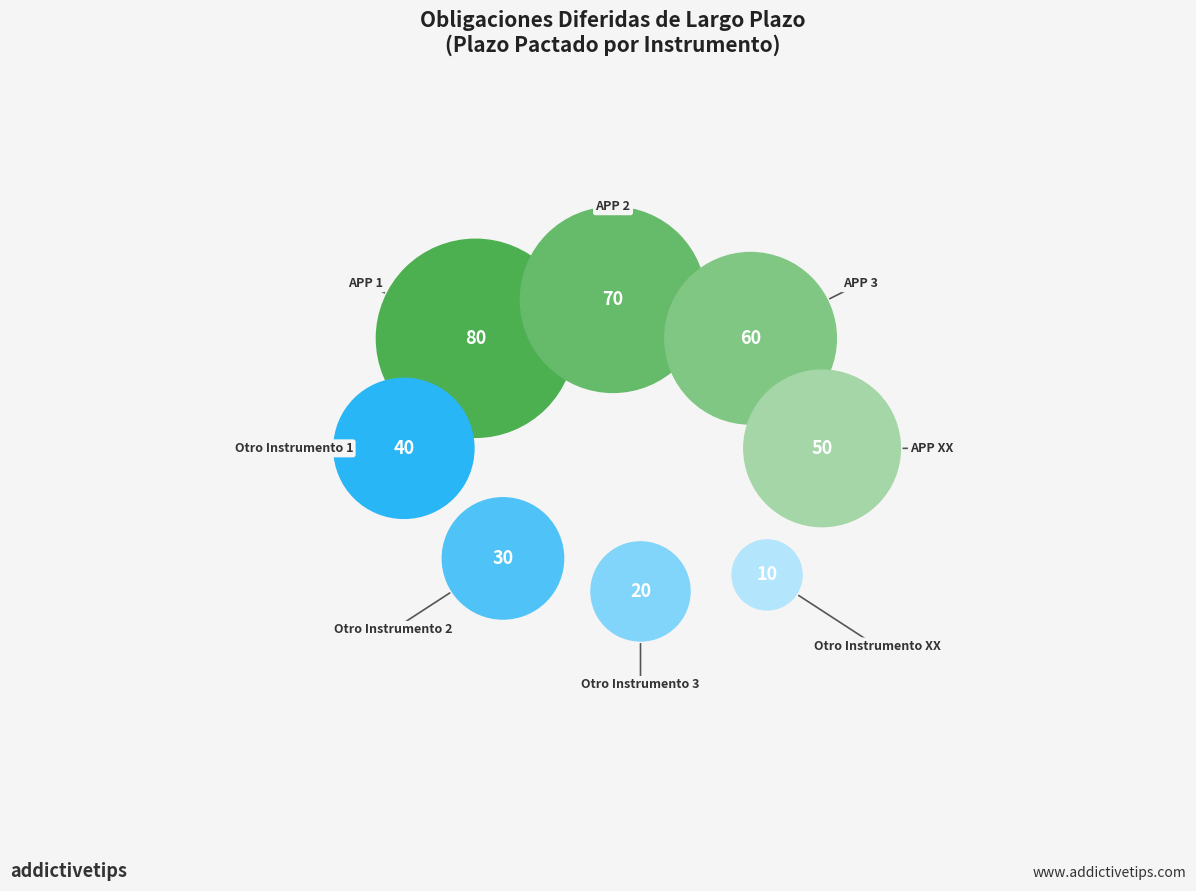

Count the number of slices in the pie.

8